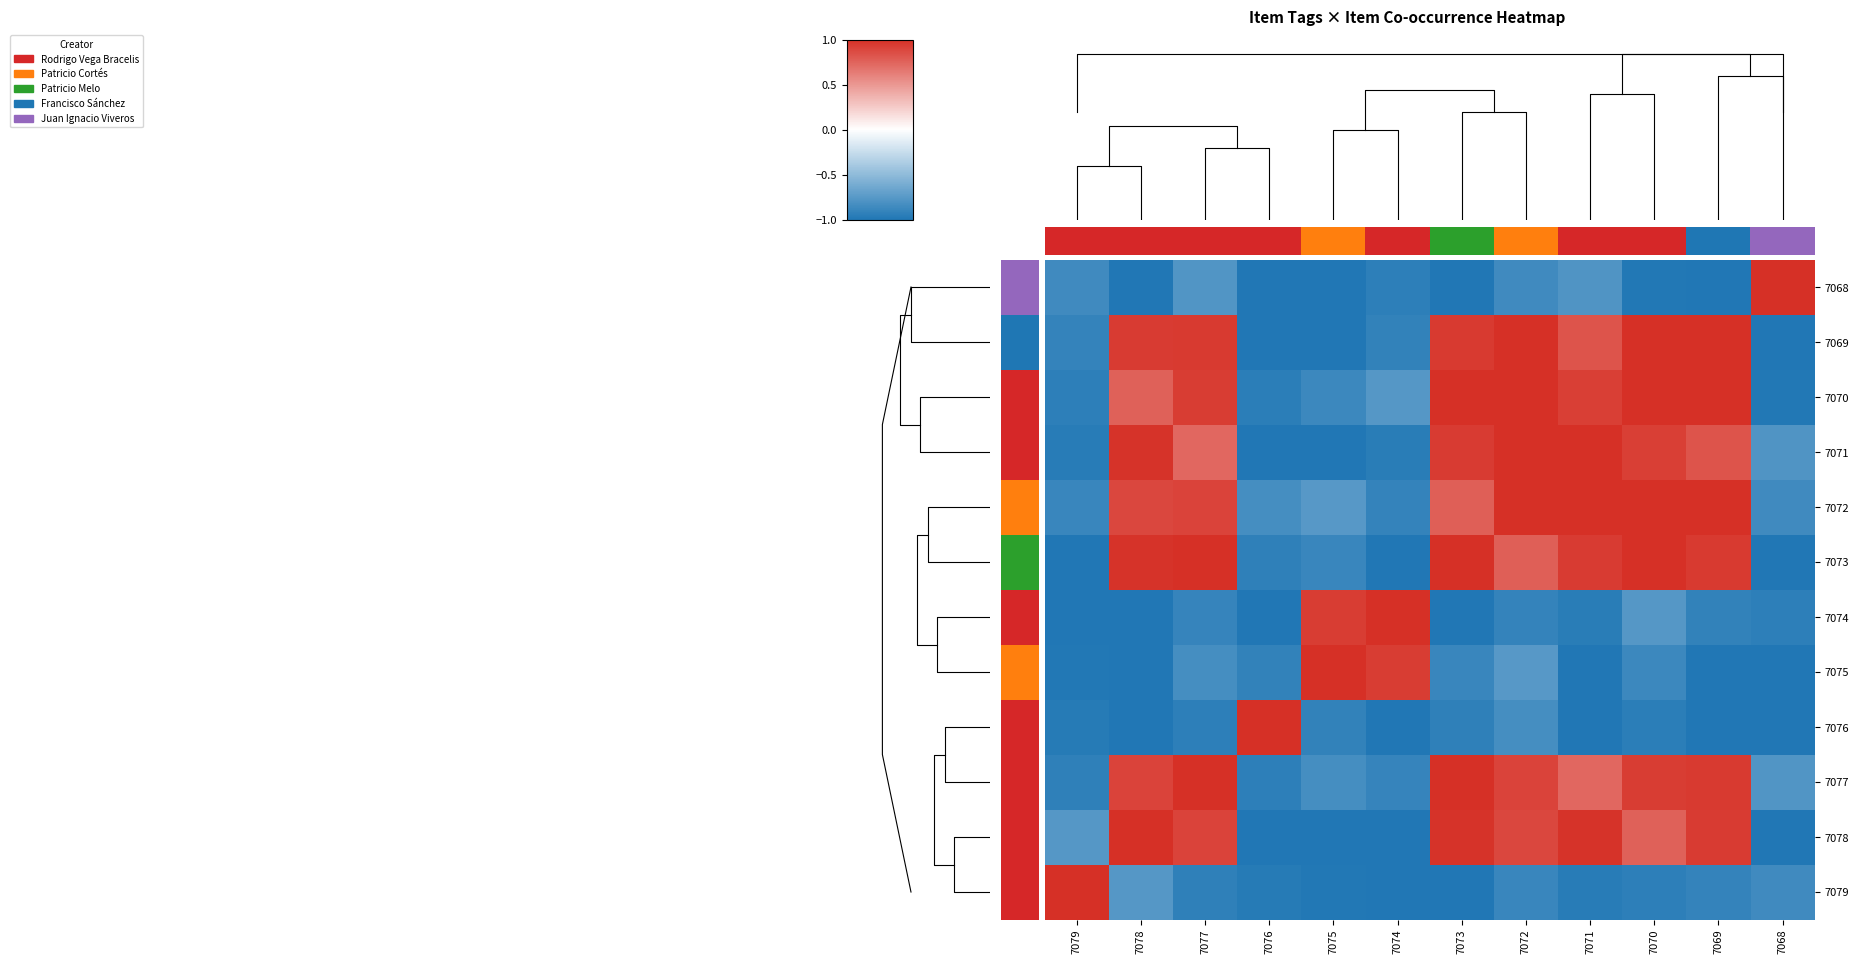

What is the difference between the maximum and minimum values in the 7069 series?

2.0